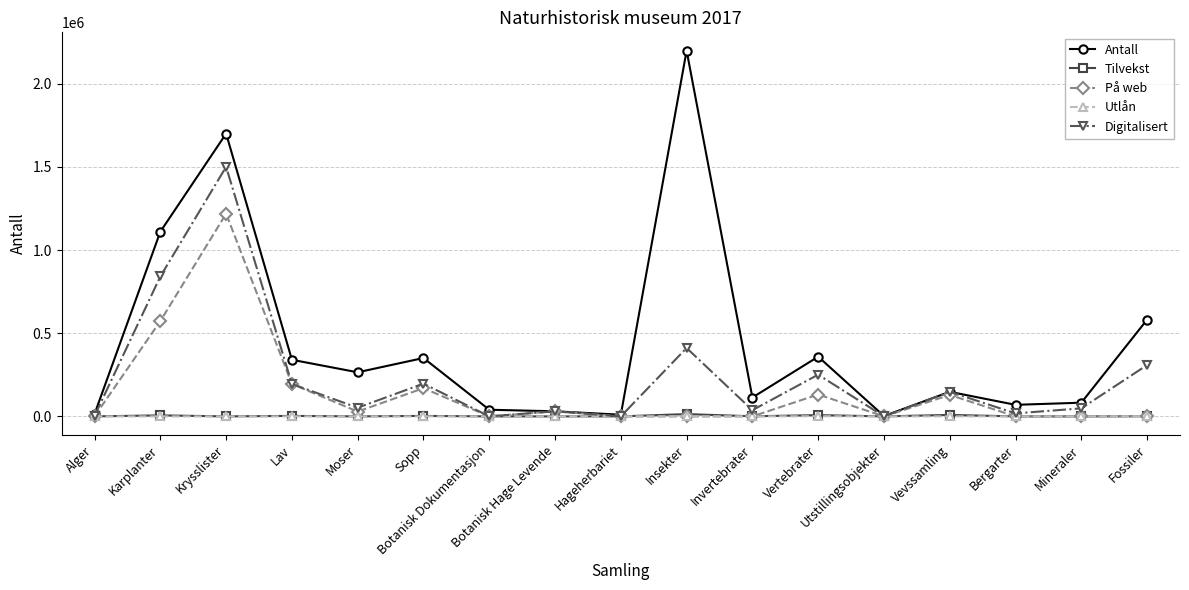

What is the greatest value displayed?

2199978